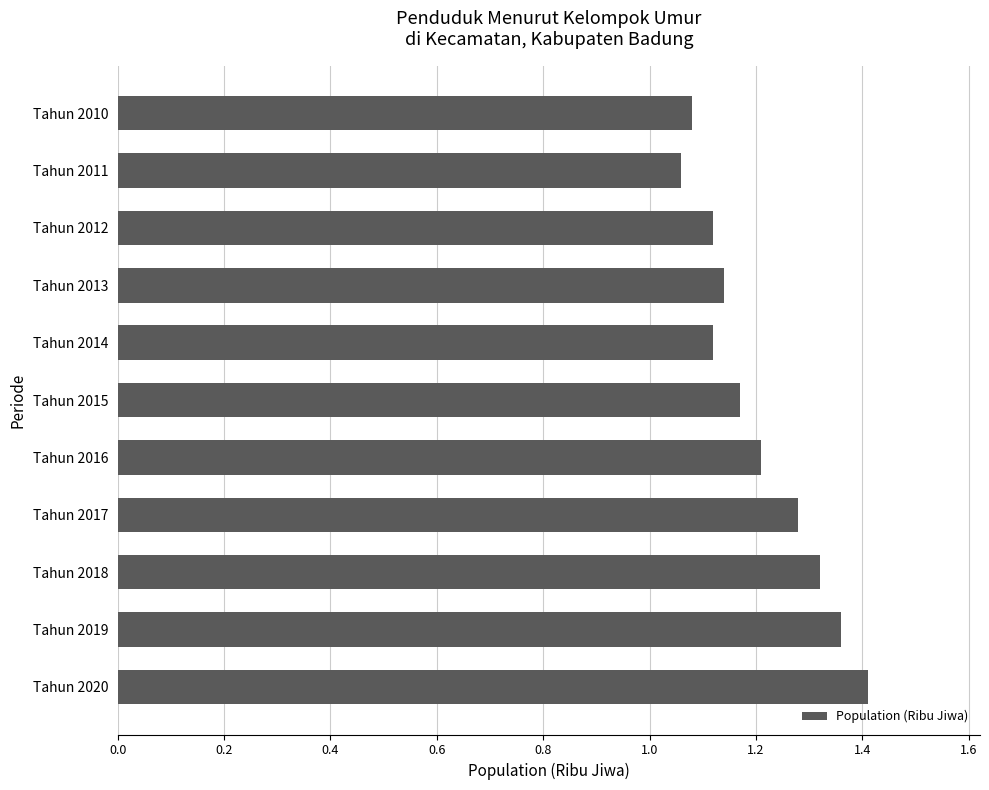

What is the sum of the values at Tahun 2010 and Tahun 2014?

2.2